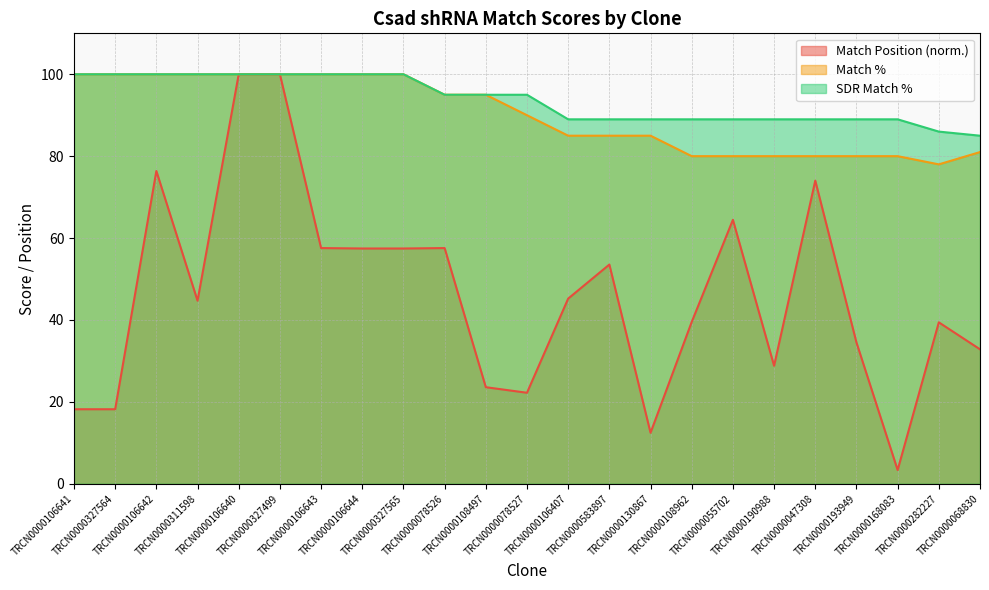

Which series has the widest spread of values?

Match Position (norm.)